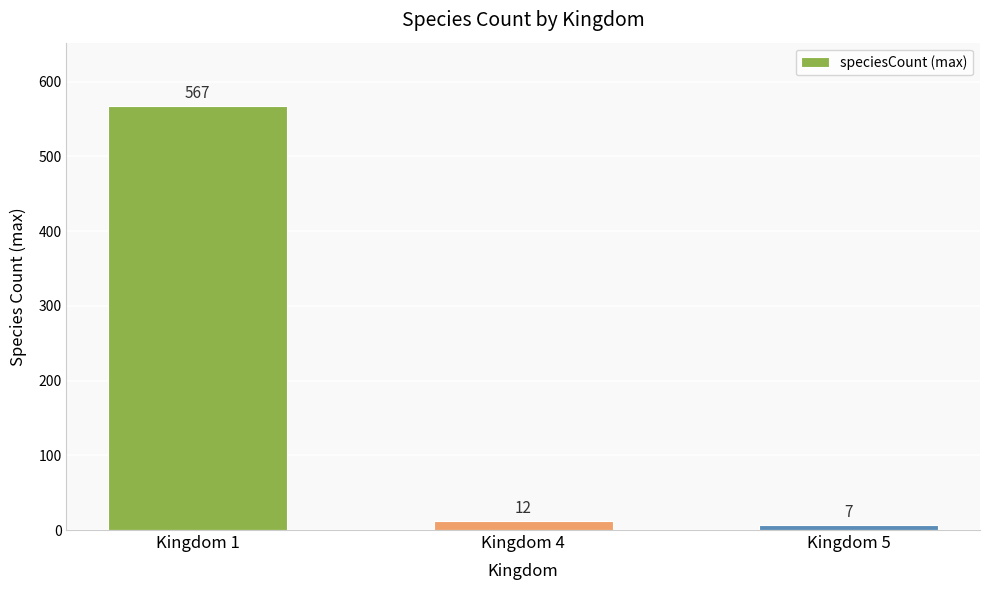

Which has a higher value, Kingdom 5 or Kingdom 4?

Kingdom 4